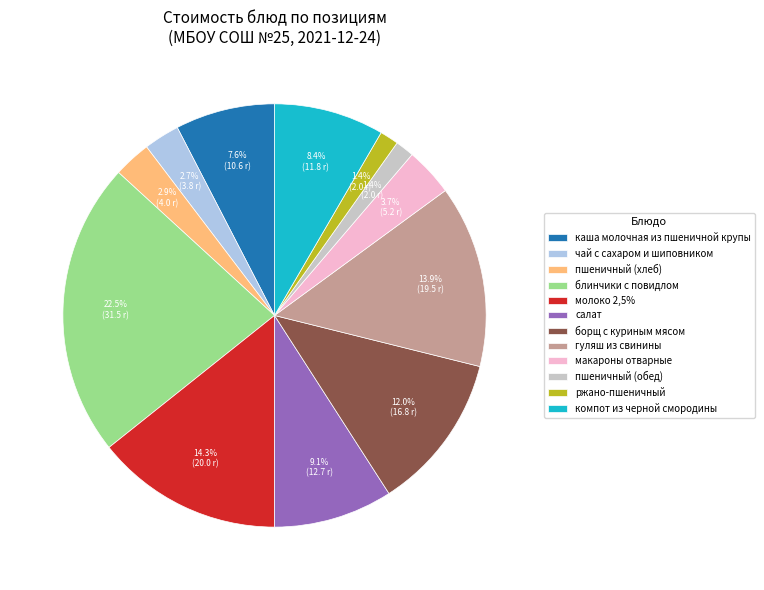

To the nearest percent, what portion does каша молочная из пшеничной крупы represent?

8%